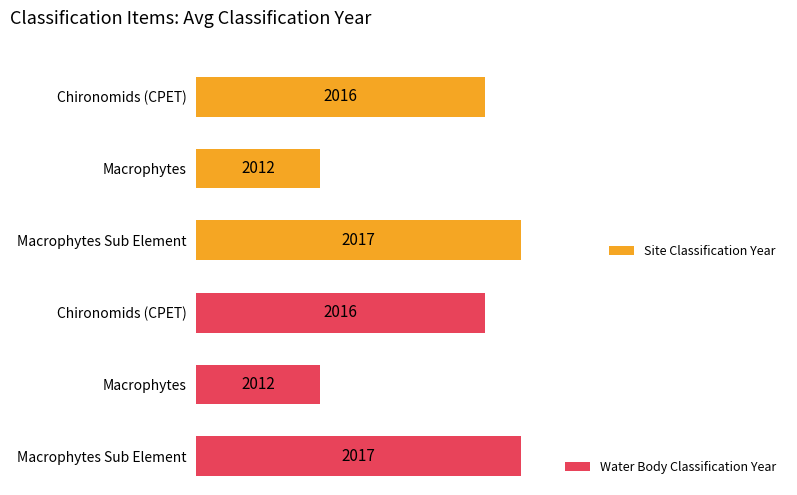

Rank the series by their maximum value, from highest to lowest.

Site Classification Year, Water Body Classification Year